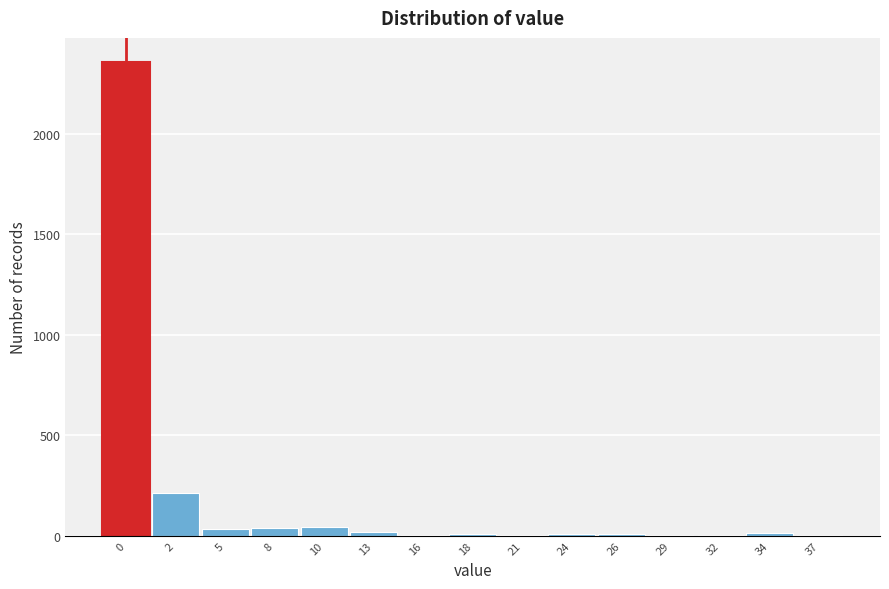

What is the sum of all values?

2753